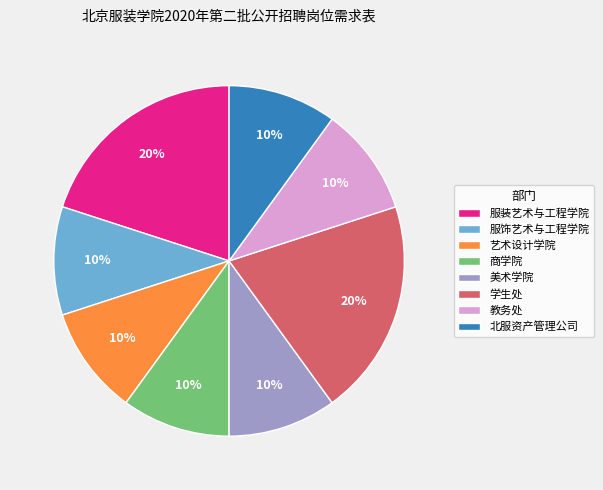

To the nearest percent, what percentage of the pie is 服饰艺术与工程学院?

10%